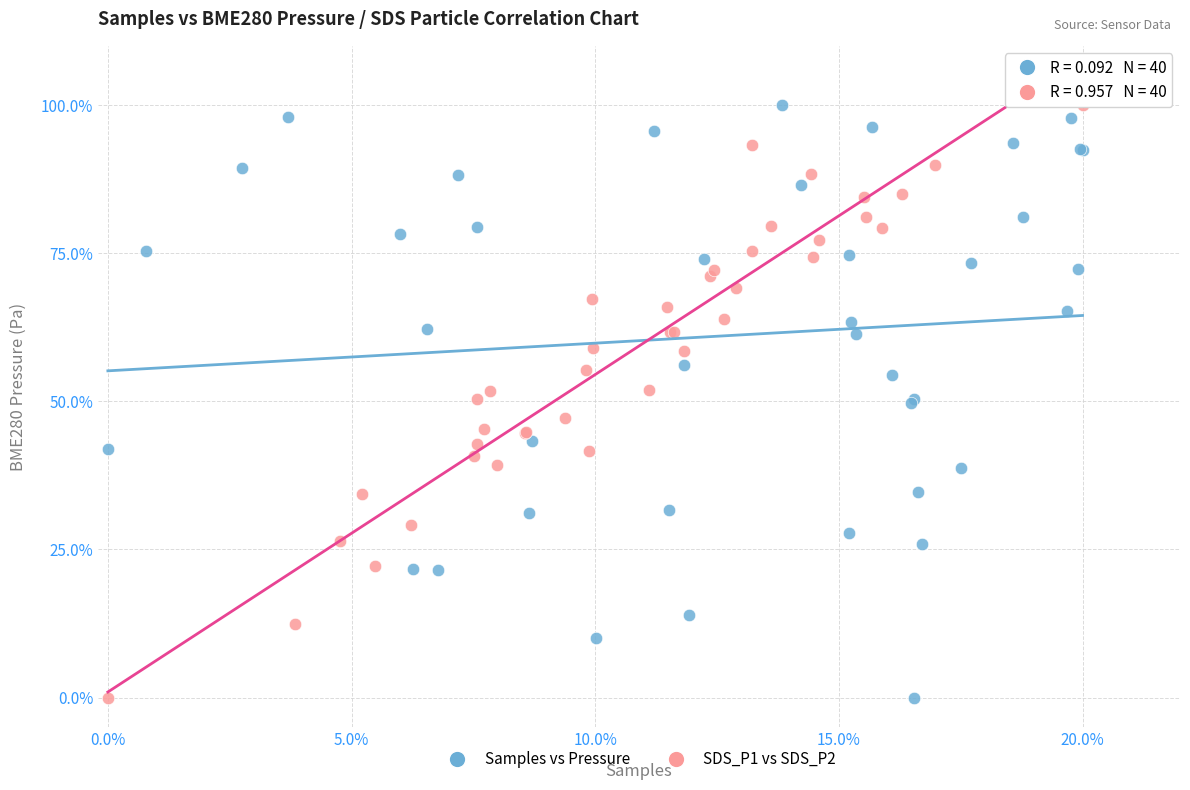

What are all the series names shown in the legend?

Samples vs Pressure, SDS_P1 vs SDS_P2